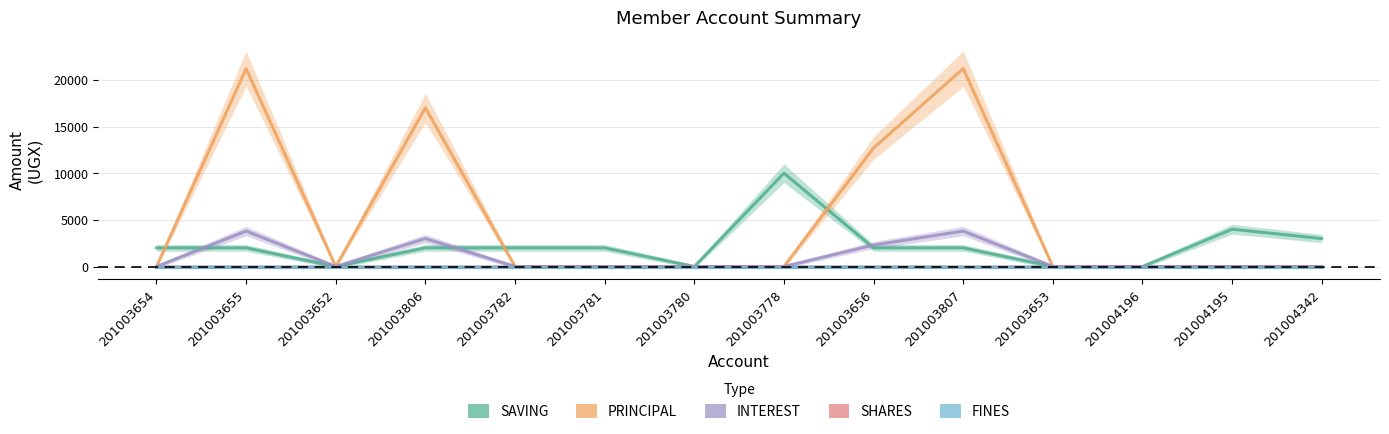

What position from the left is 201003656?

9